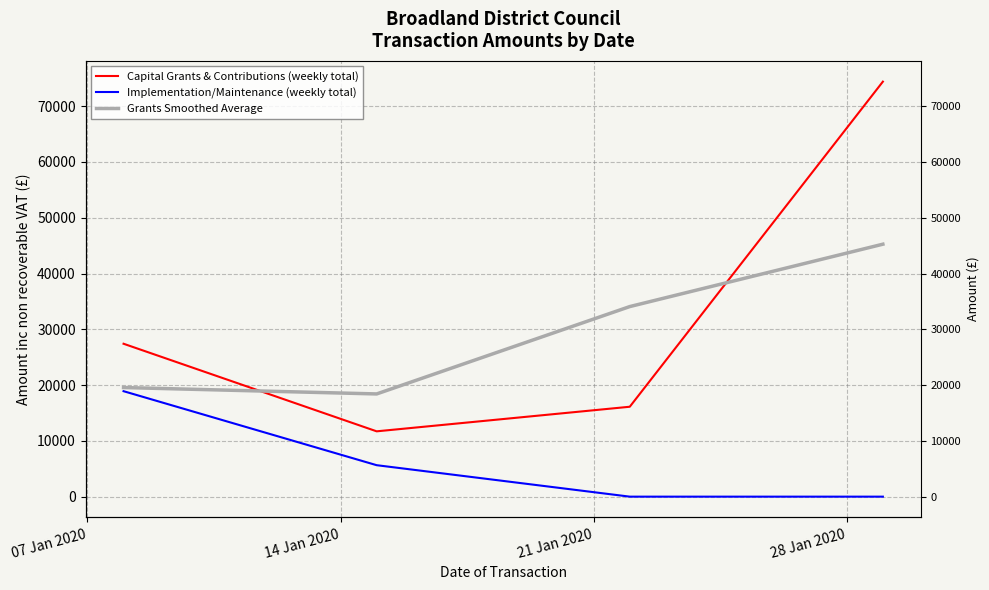

What is the spread (max minus min) of values at 28 Jan 2020?

74404.2